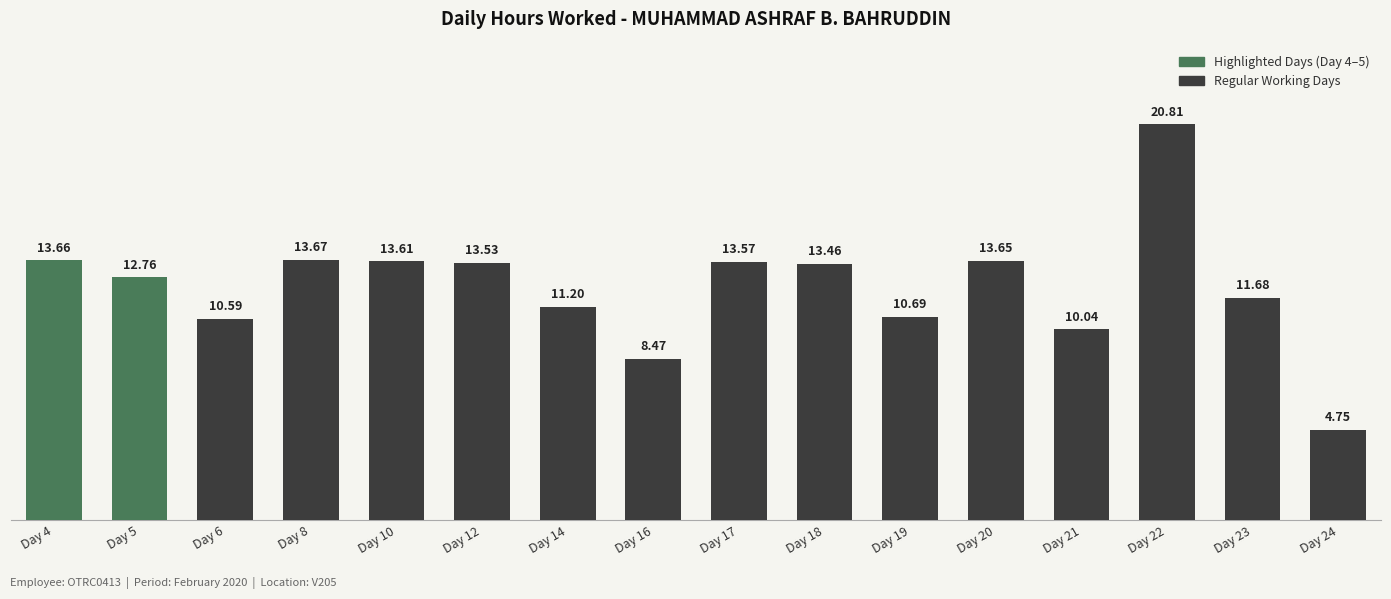

What is the sum of the values at Day 17 and Day 14?

24.8